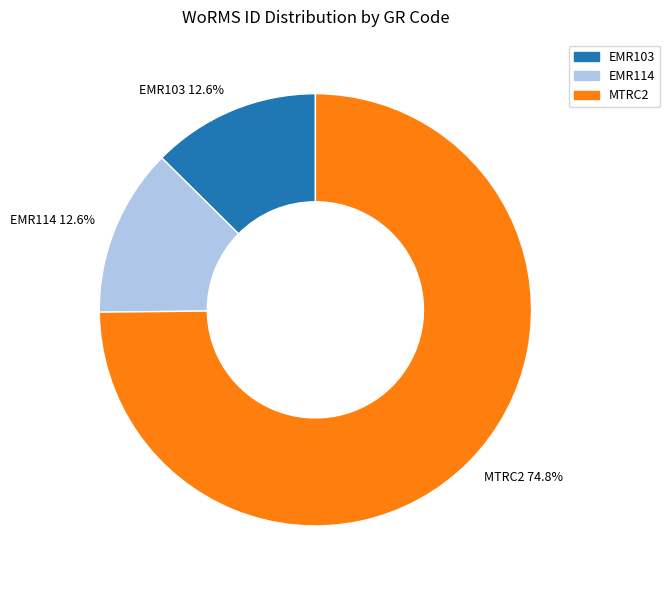

Which has a higher value, EMR114 12.6% or MTRC2 74.8%?

MTRC2 74.8%